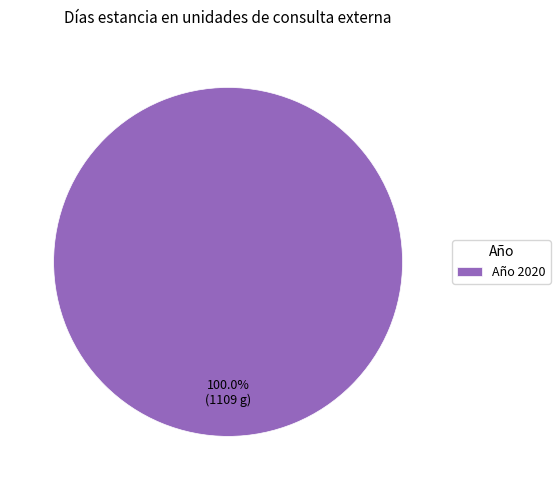

Does any single category account for the majority?

Yes